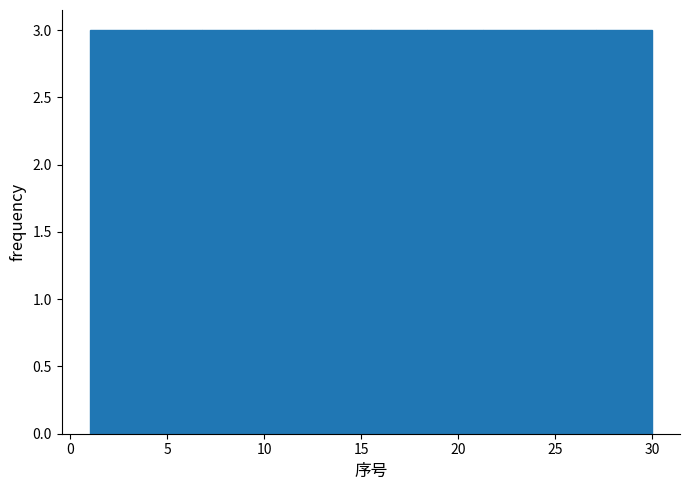

How tall is the bar that spans 9.7 to 12.6 on the x-axis? Neither the bar edges nor the heights are printed on the chart, so give them approximately, as read against the axes.

3